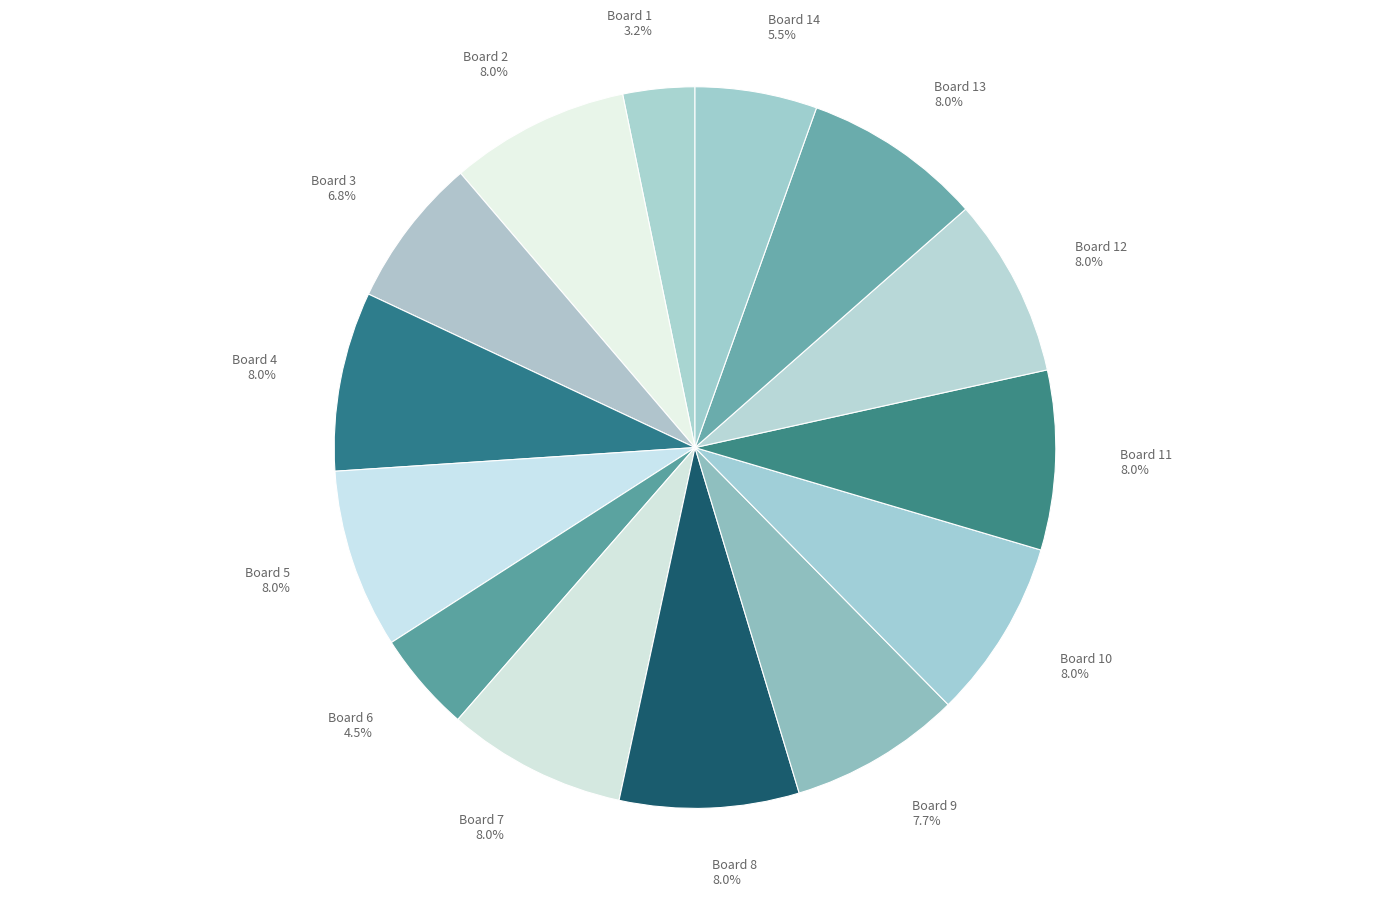

Is there a majority slice in this chart?

No